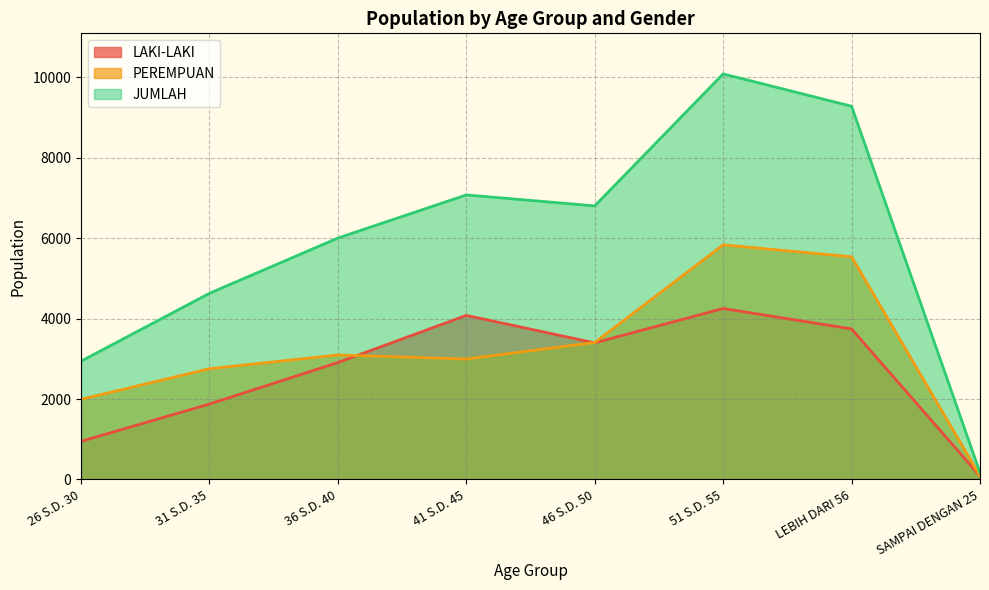

Between 51 S.D. 55 and 41 S.D. 45, which is larger?

51 S.D. 55